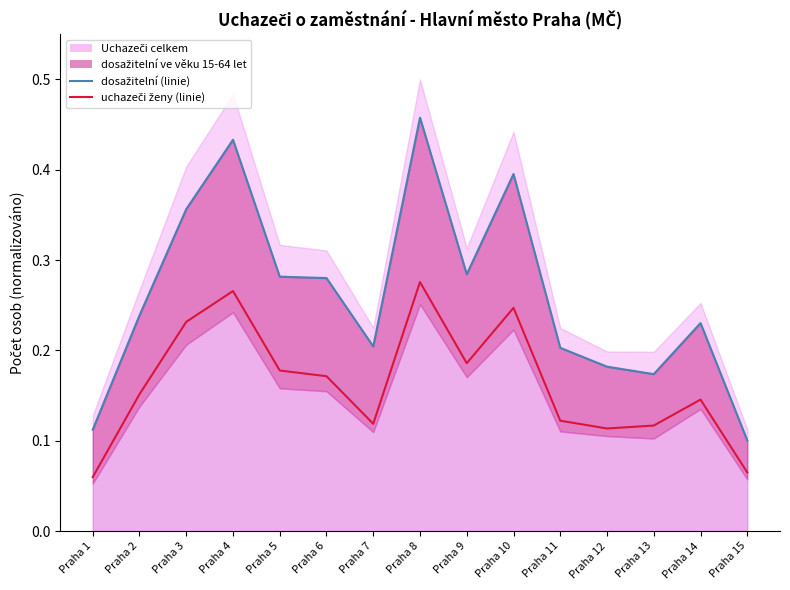

At Praha 5, list the series in order from largest to smallest.

dosažitelní ve věku 15-64 let, uchazeči ženy